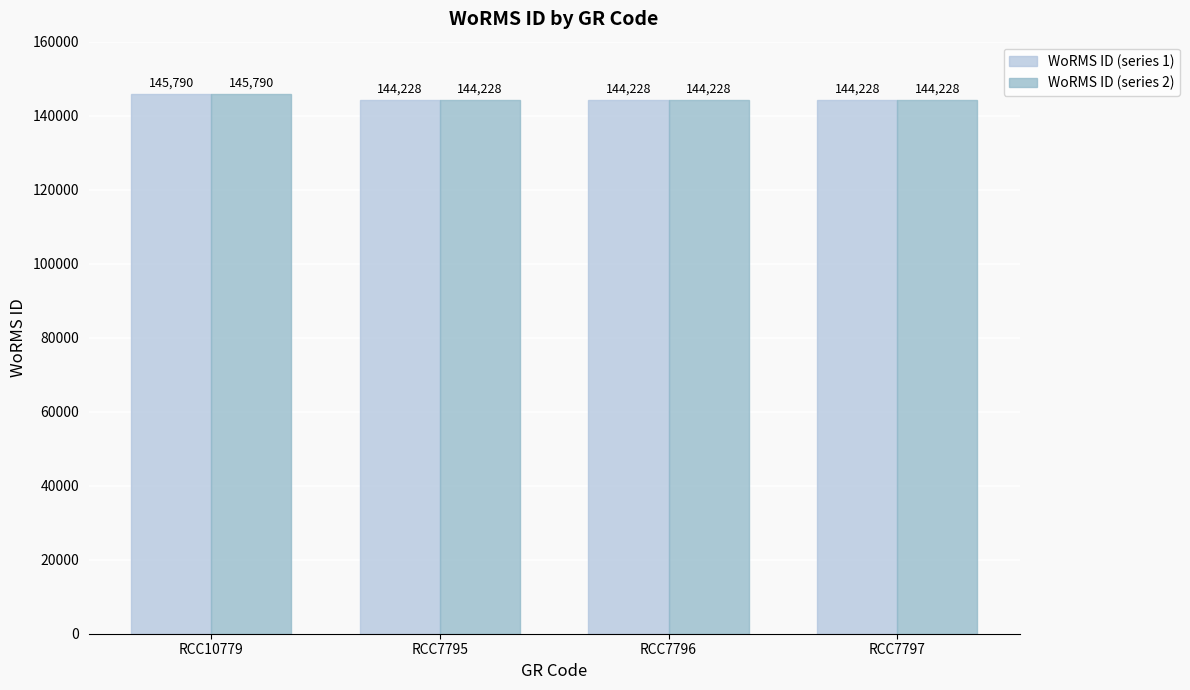

Is it true that WoRMS ID (series 1) equals 144228 at RCC7795?

True